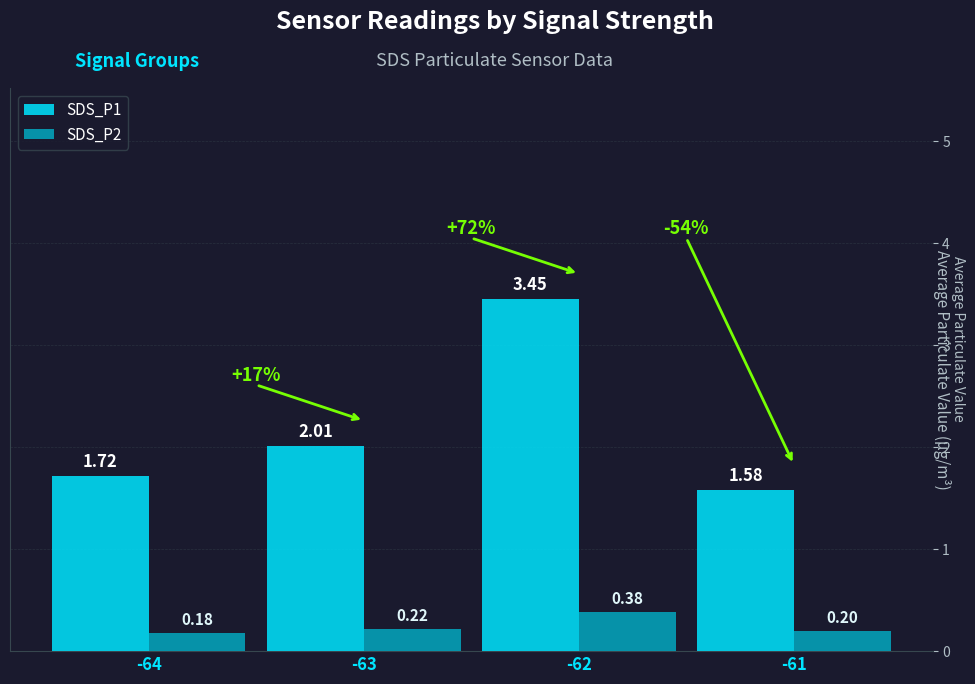

Rank the series by their maximum value, from highest to lowest.

SDS_P1, SDS_P2